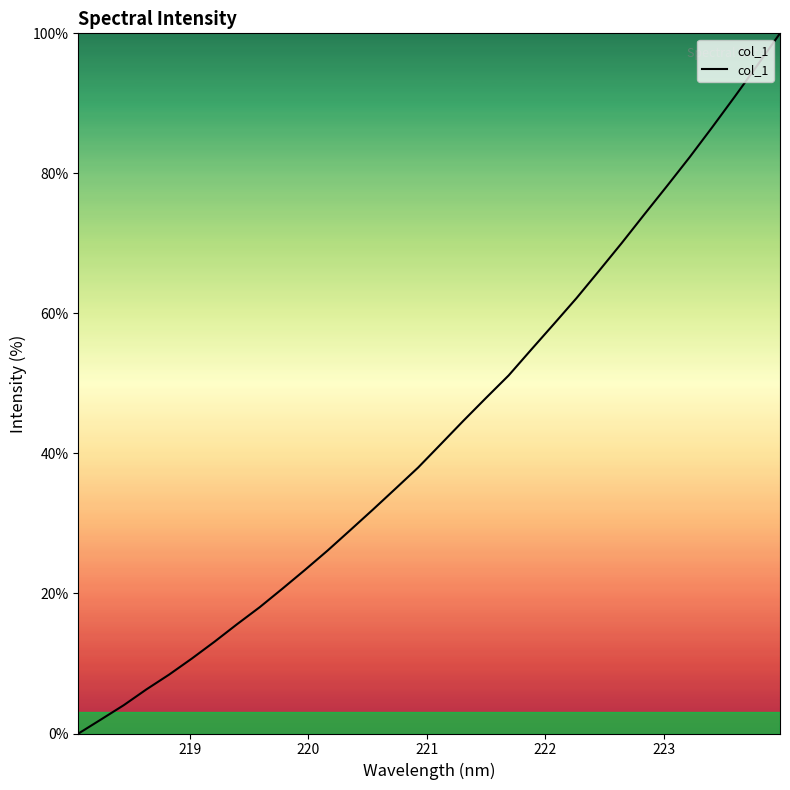

What is the sum of all values?

1386.7